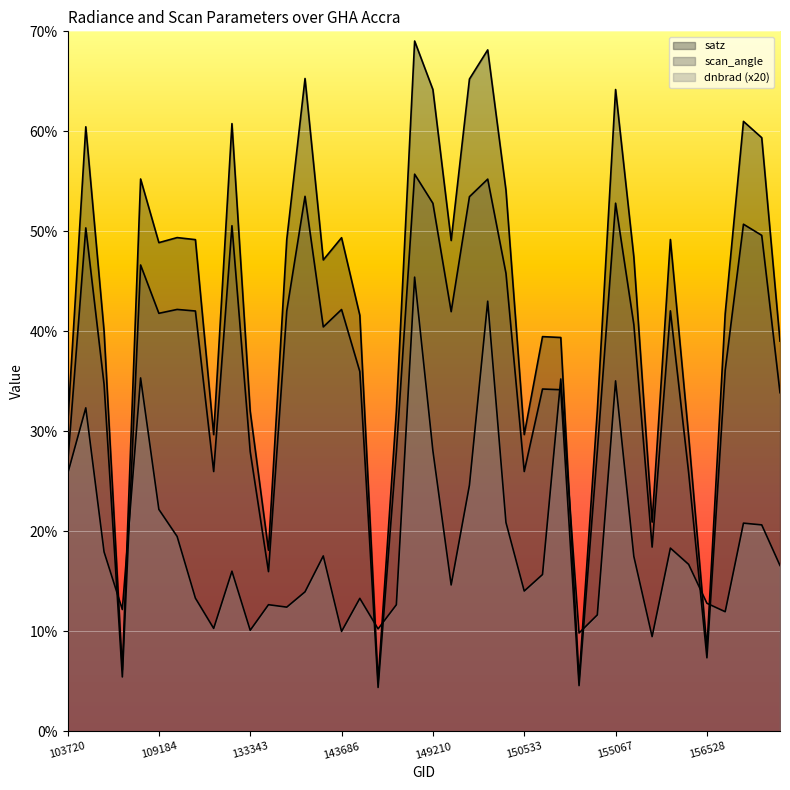

True or false: satz has a value of 104.2 at 155067.

False